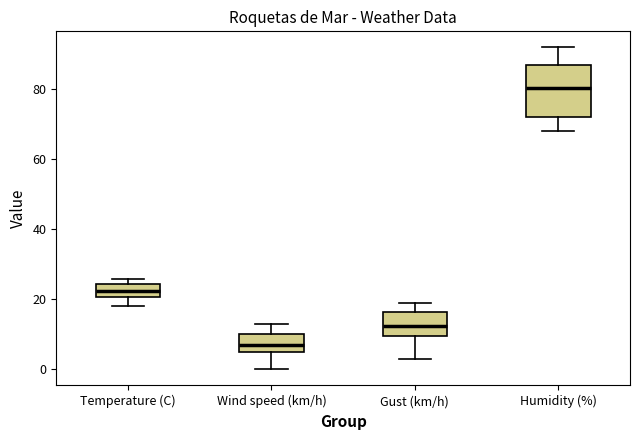

Which box is the tallest, from its lower edge to its upper edge?

Humidity (%)